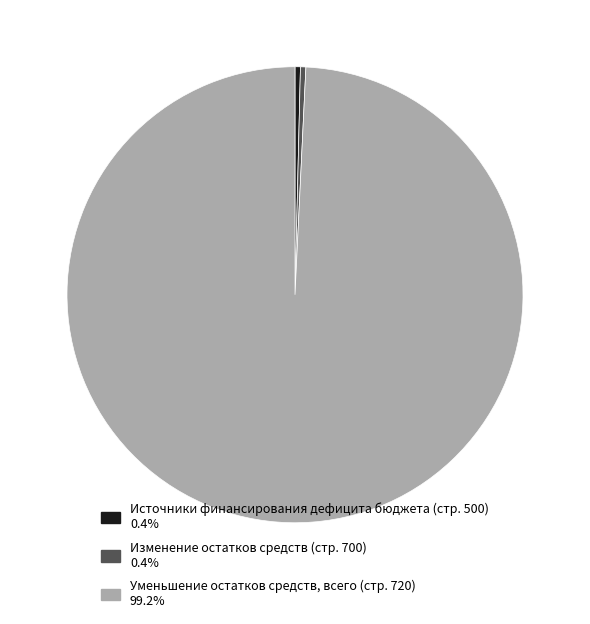

Combined, do Источники финансирования дефицита бюджета (стр. 500) 0.4% and Изменение остатков средств (стр. 700) 0.4% account for over 50%?

No